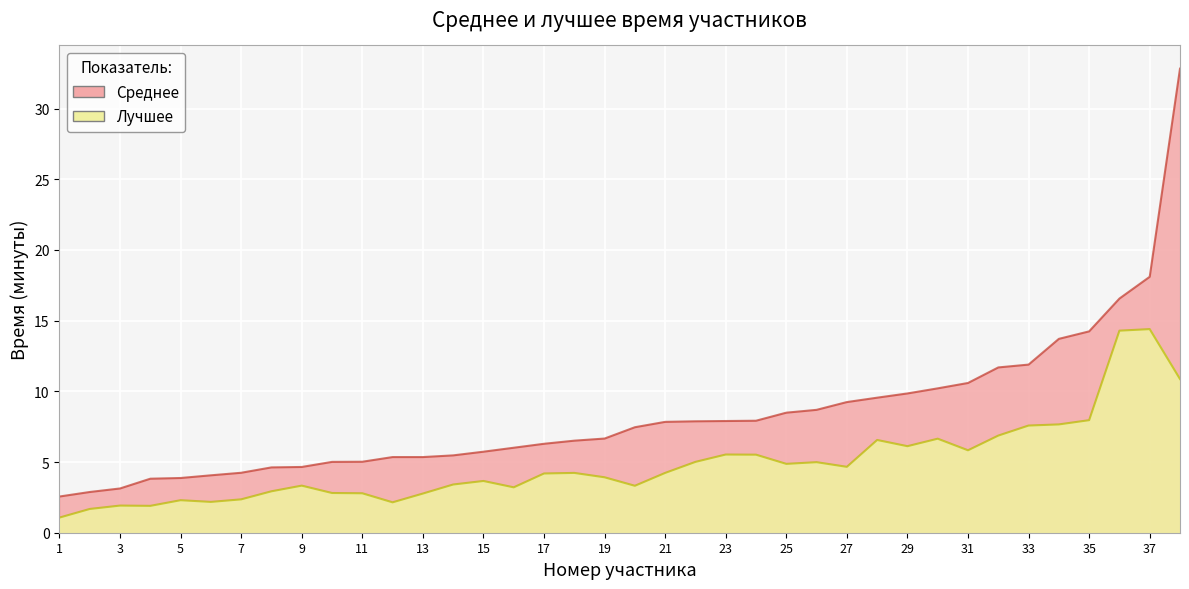

Rank the categories by Лучшее value from lowest to highest.

1, 2, 4, 3, 12, 6, 5, 7, 13, 11, 10, 8, 16, 20, 9, 14, 15, 19, 17, 18, 21, 27, 25, 26, 22, 24, 23, 31, 29, 28, 30, 32, 33, 34, 35, 38, 36, 37